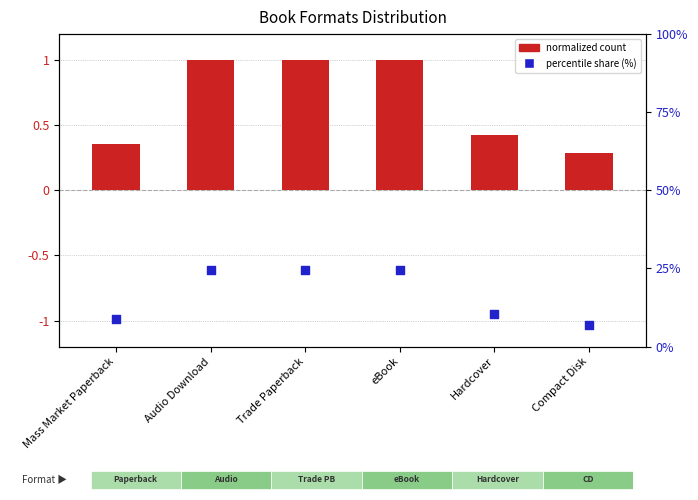

Which series reaches the maximum Y coordinate?

percentile within formats